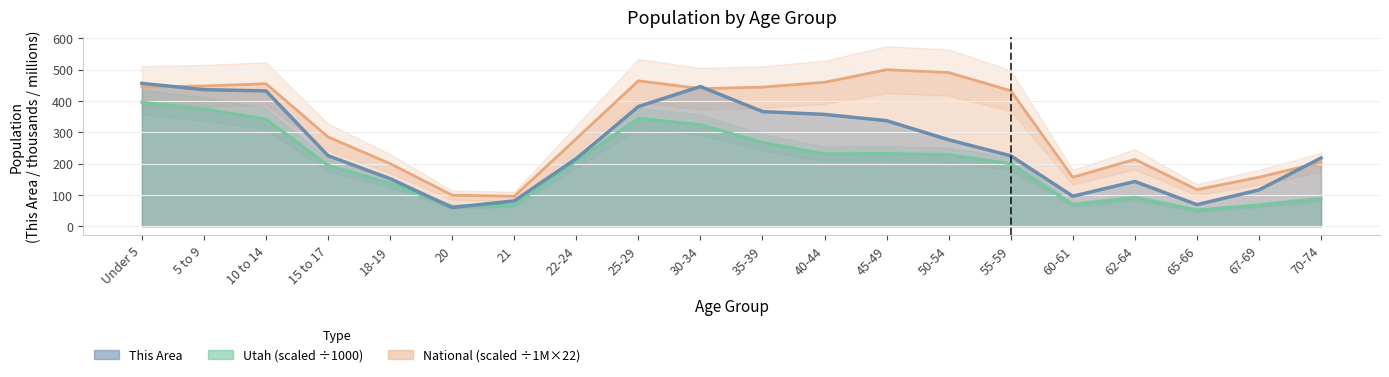

What is the average value of the Utah series?

198.9